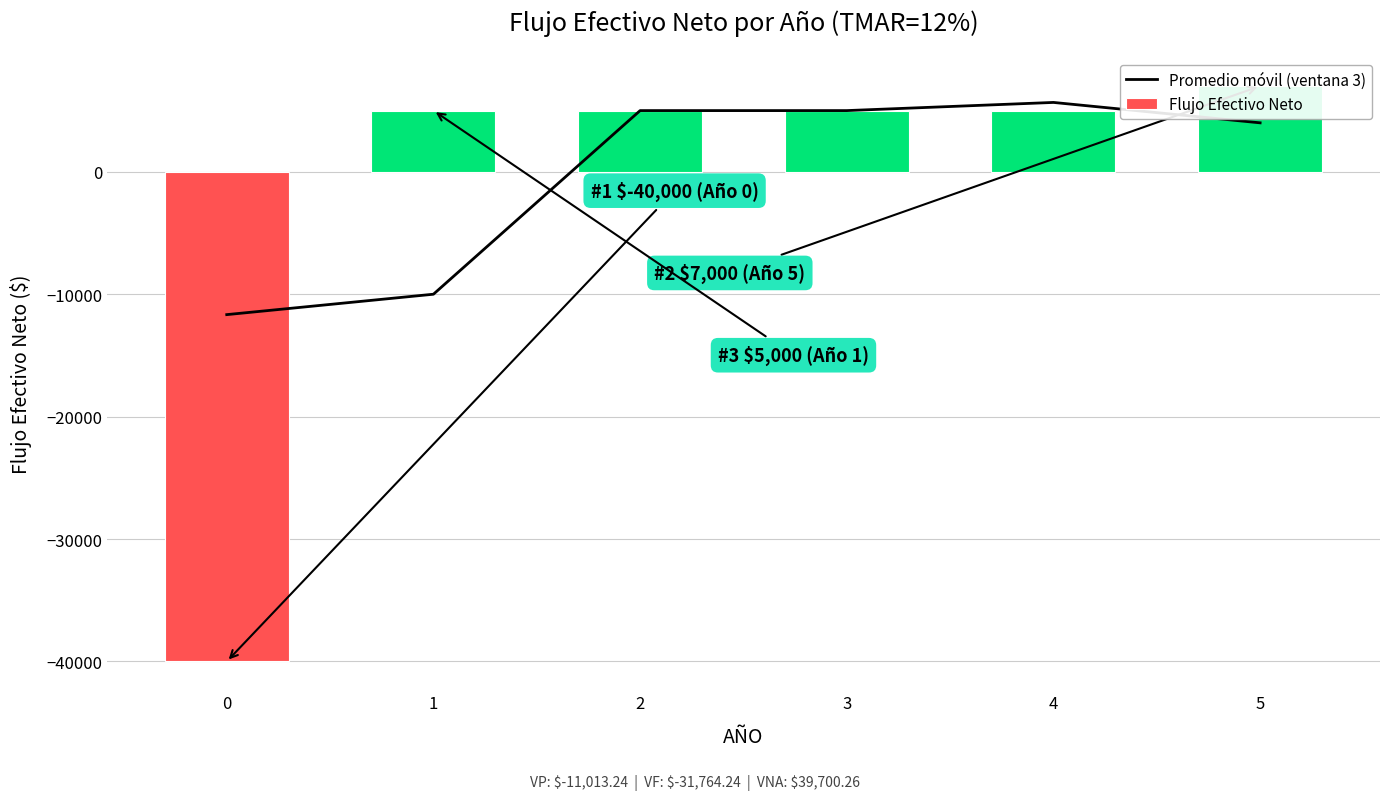

How many data points in Promedio móvil (ventana 3) are above 5000?

1